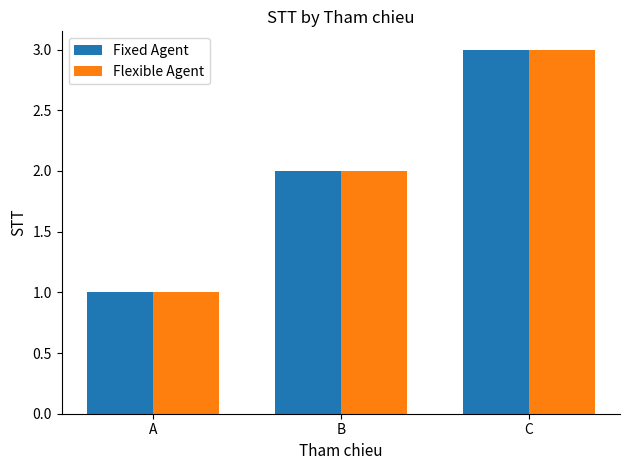

Reading right to left, transcribe all the data shown in this chart.

Fixed Agent: C=3	B=2	A=1
Flexible Agent: C=3	B=2	A=1